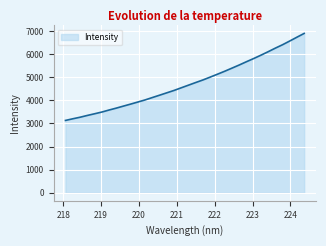

What is the minimum value shown in the chart?

3131.8